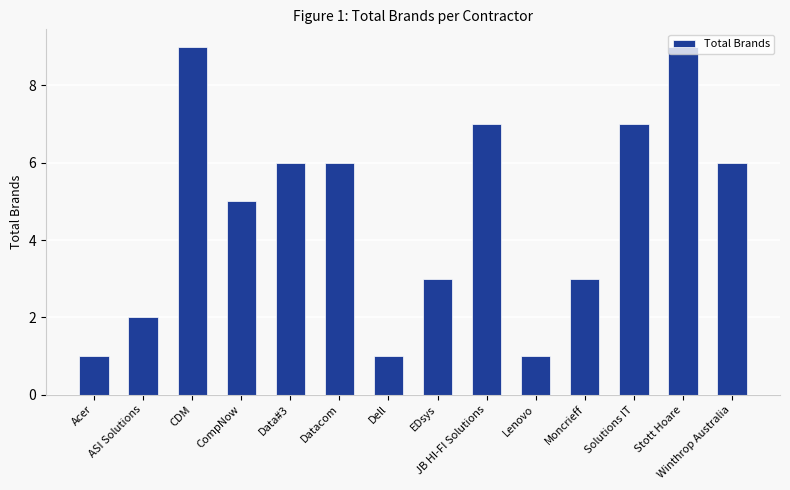

Does the chart contain any negative values?

No